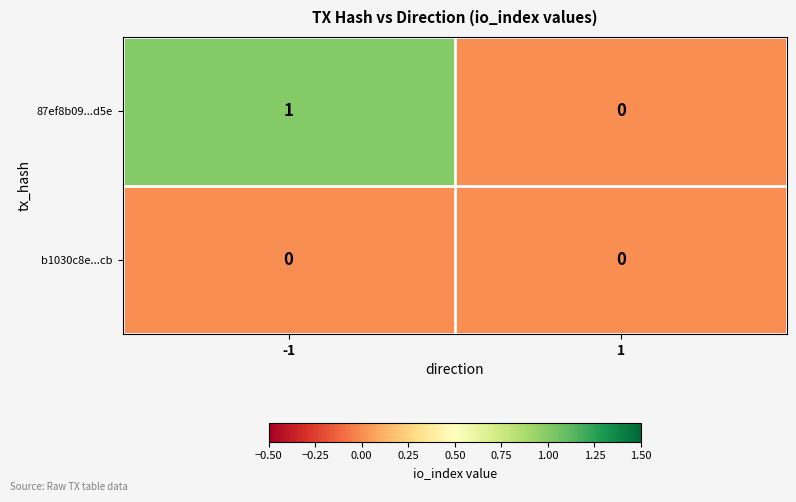

List the labels in order of 87ef8b09...d5e value, smallest first.

1, -1